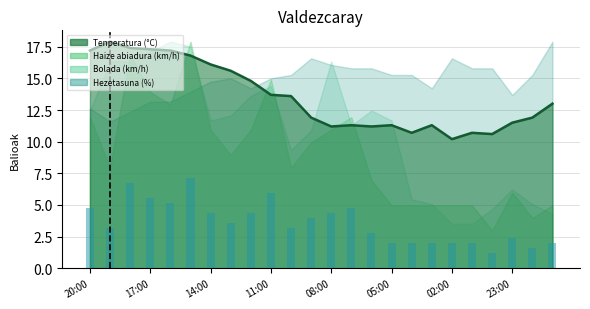

How many data points in Tenperatura (°C) are less than 13?

12